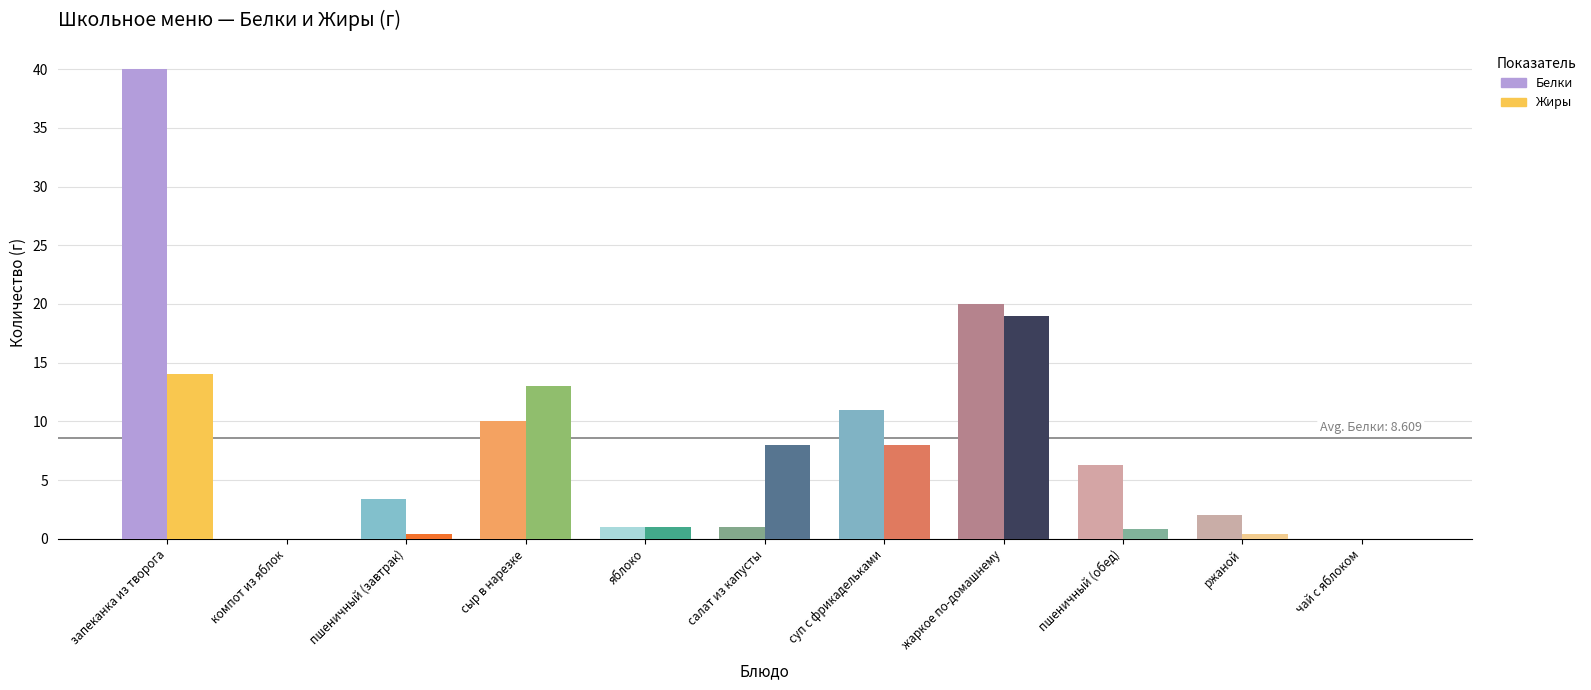

What is the value of the Жиры bar at the 10th from the left?

0.4